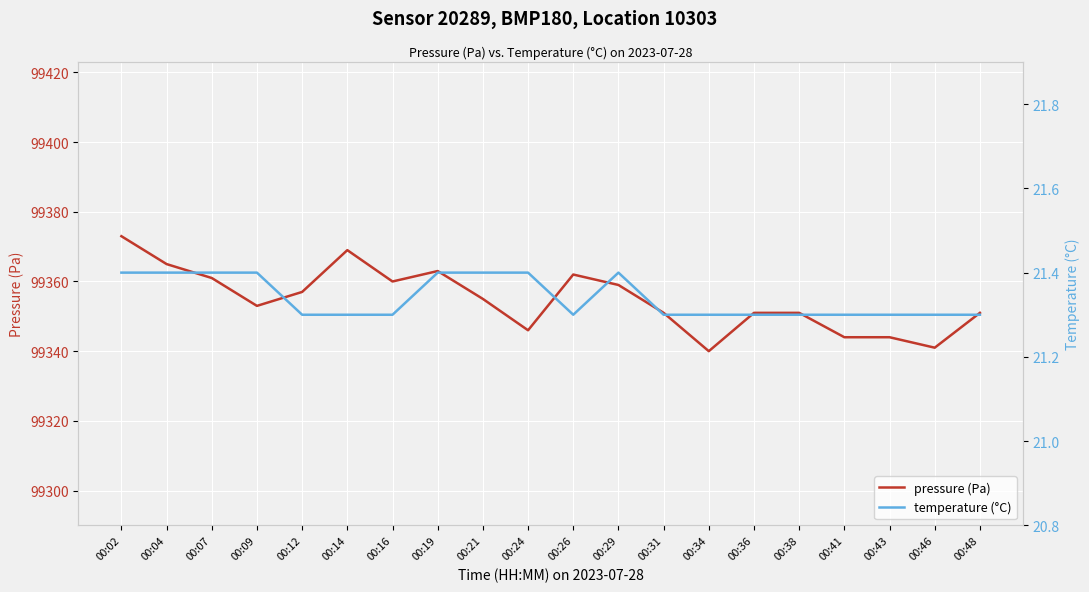

Is the value of pressure (Pa) at 00:38 greater than the value of temperature (°C) at 00:12?

Yes